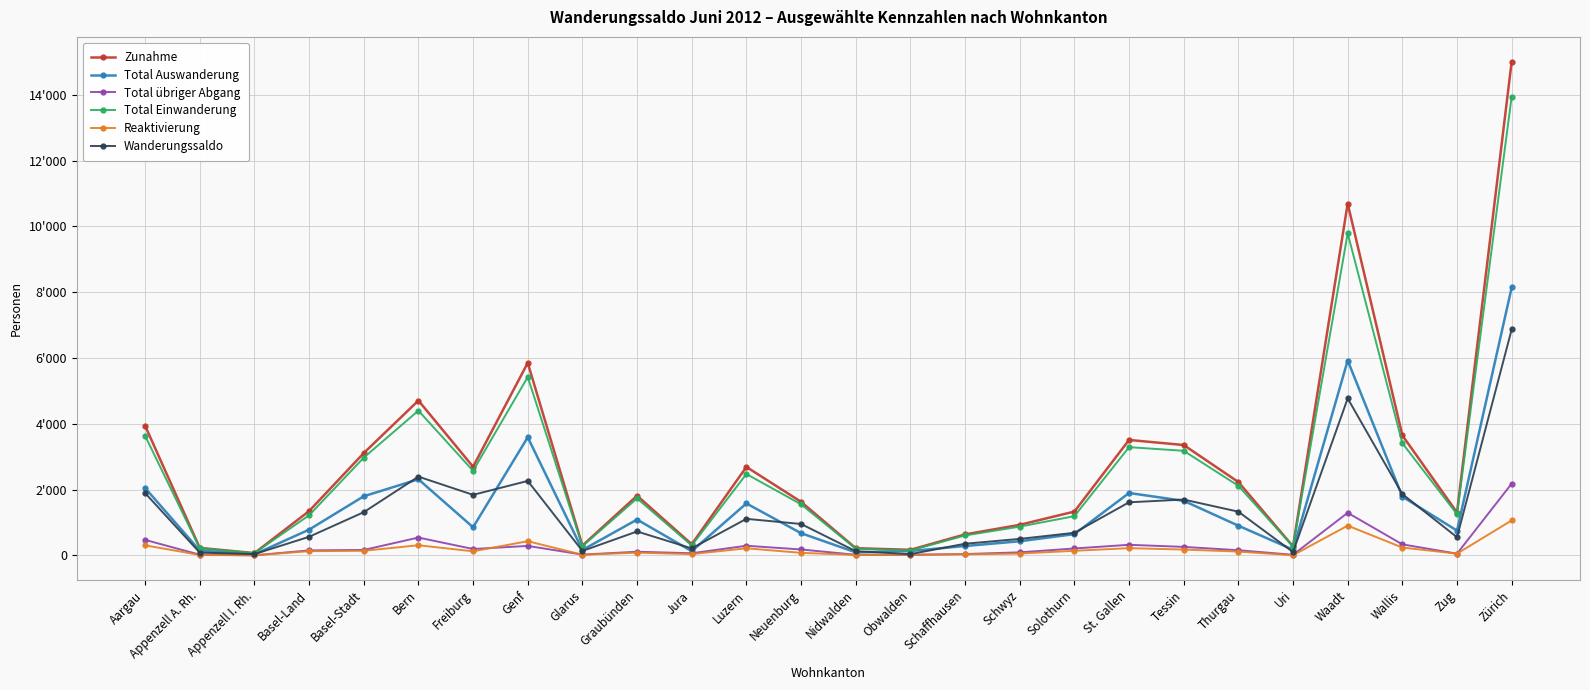

Does the chart display data point markers on the line(s)?

Yes